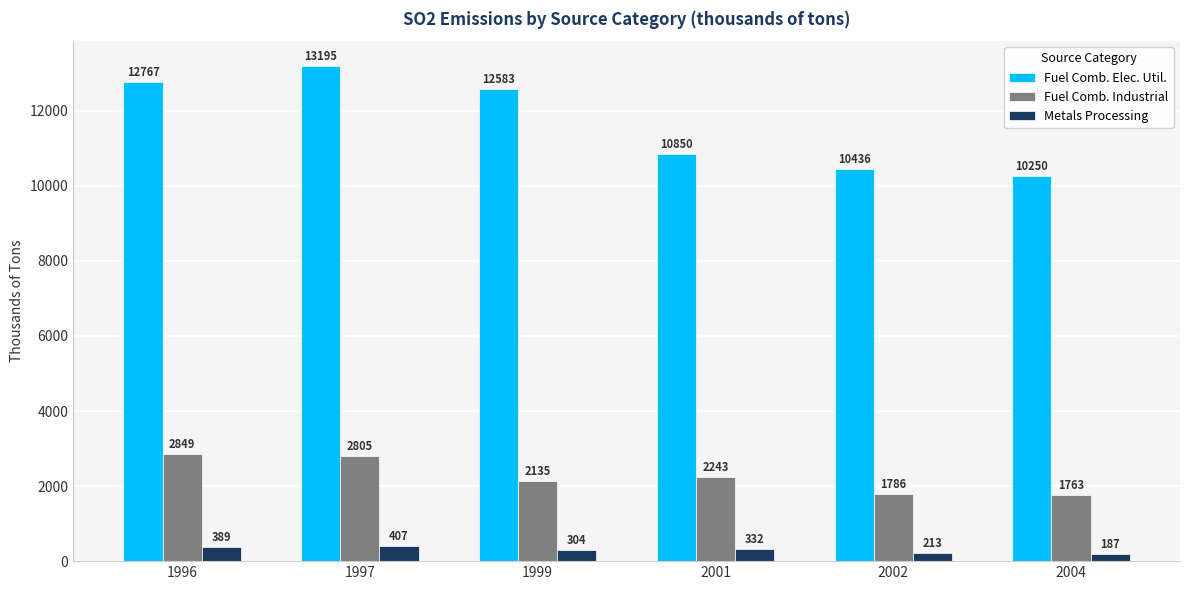

Which series has the widest spread of values?

Fuel Comb. Elec. Util.